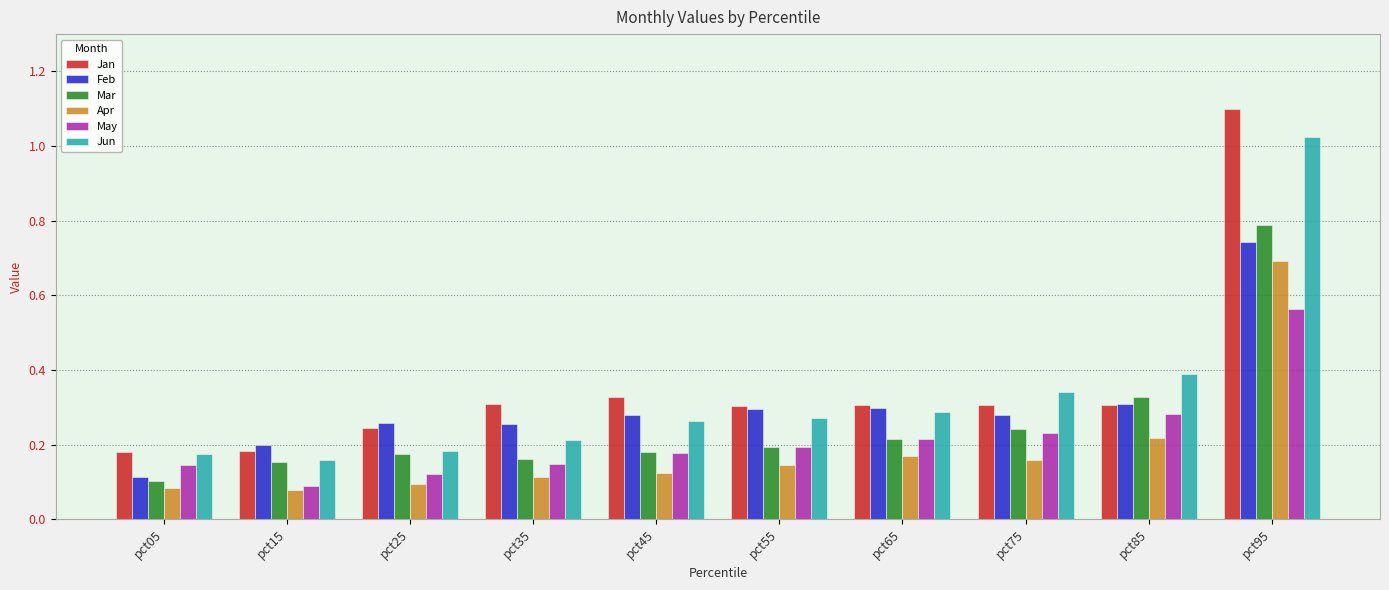

What is the total value across all series at pct05?

0.8